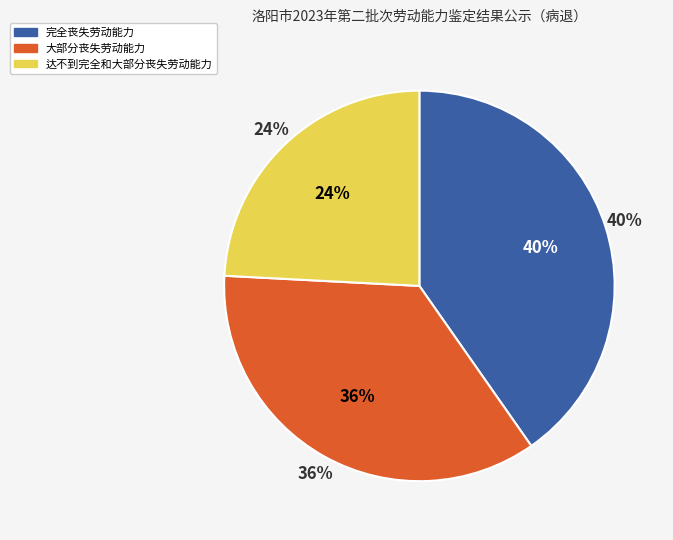

Which category has the smallest portion of the pie?

达不到完全和大部分丧失劳动能力